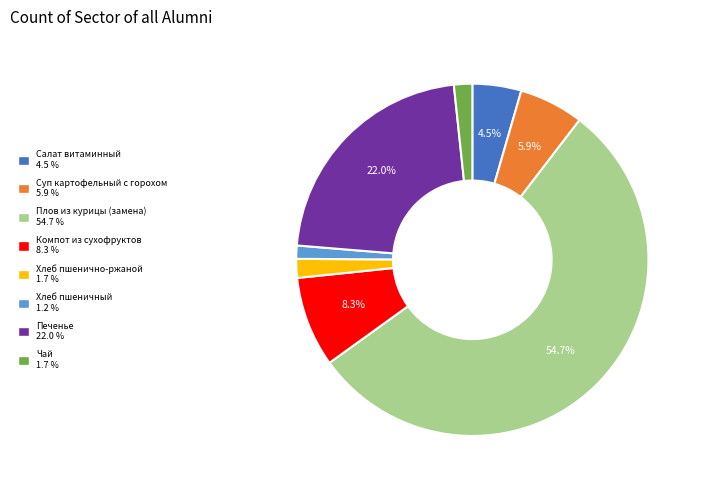

Which slice represents more than half of the pie?

Плов из курицы (замена)